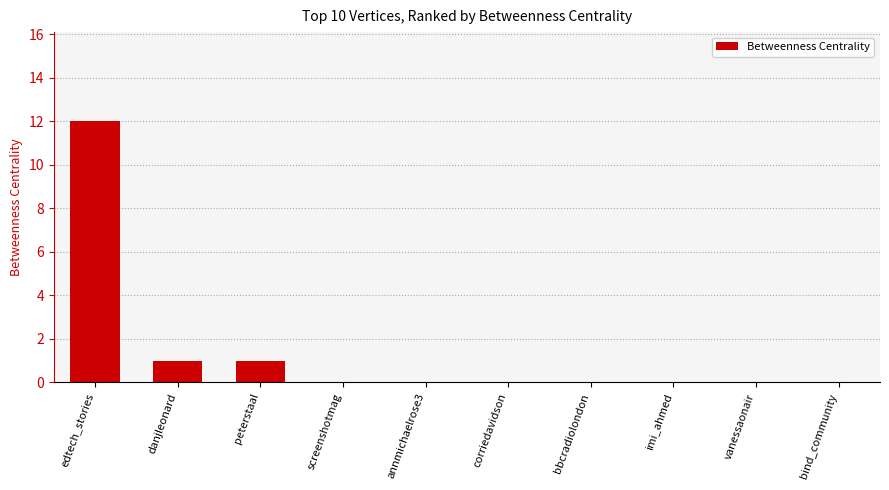

True or false: the data shows 0 at danjleonard.

False